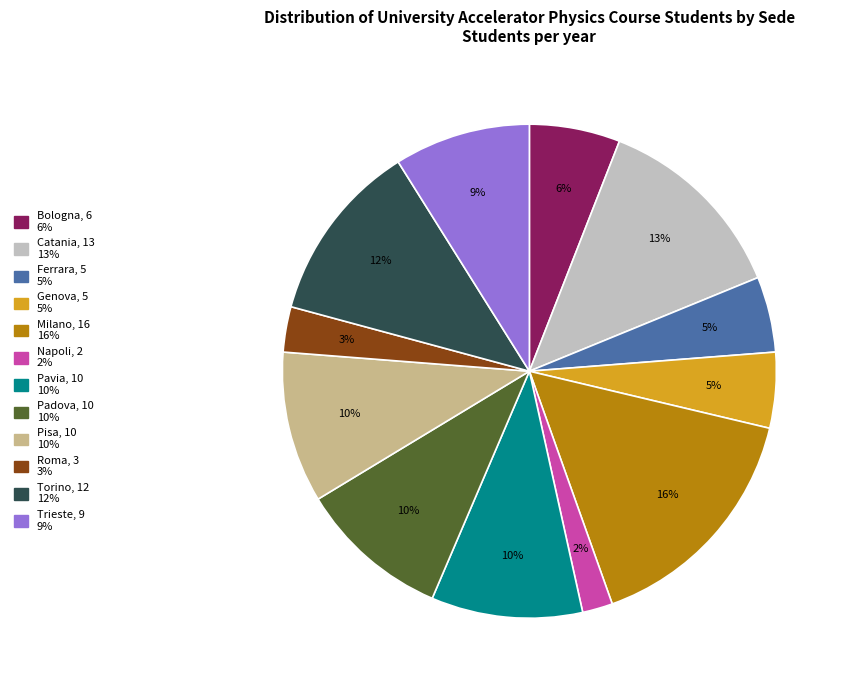

What is the largest slice in the pie chart?

Milano